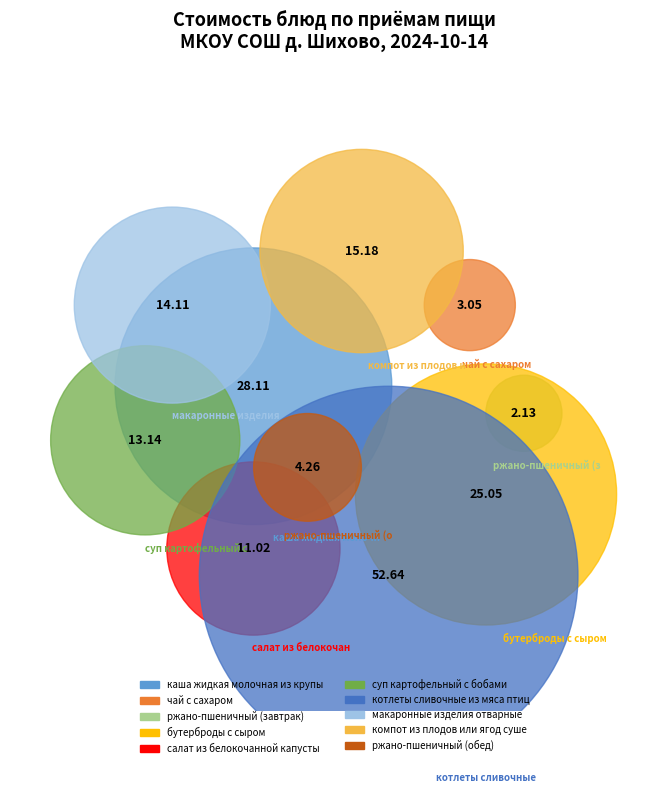

What percentage is the котлеты сливочные из мяса птицы slice, to the nearest percent?

31%